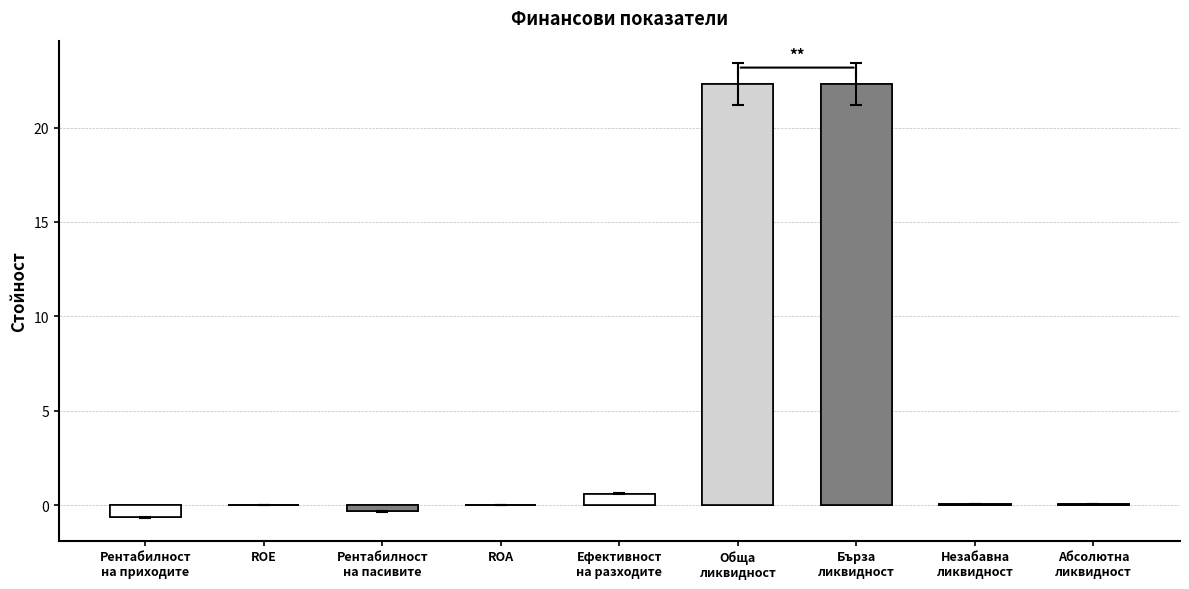

How many values are above zero?

5